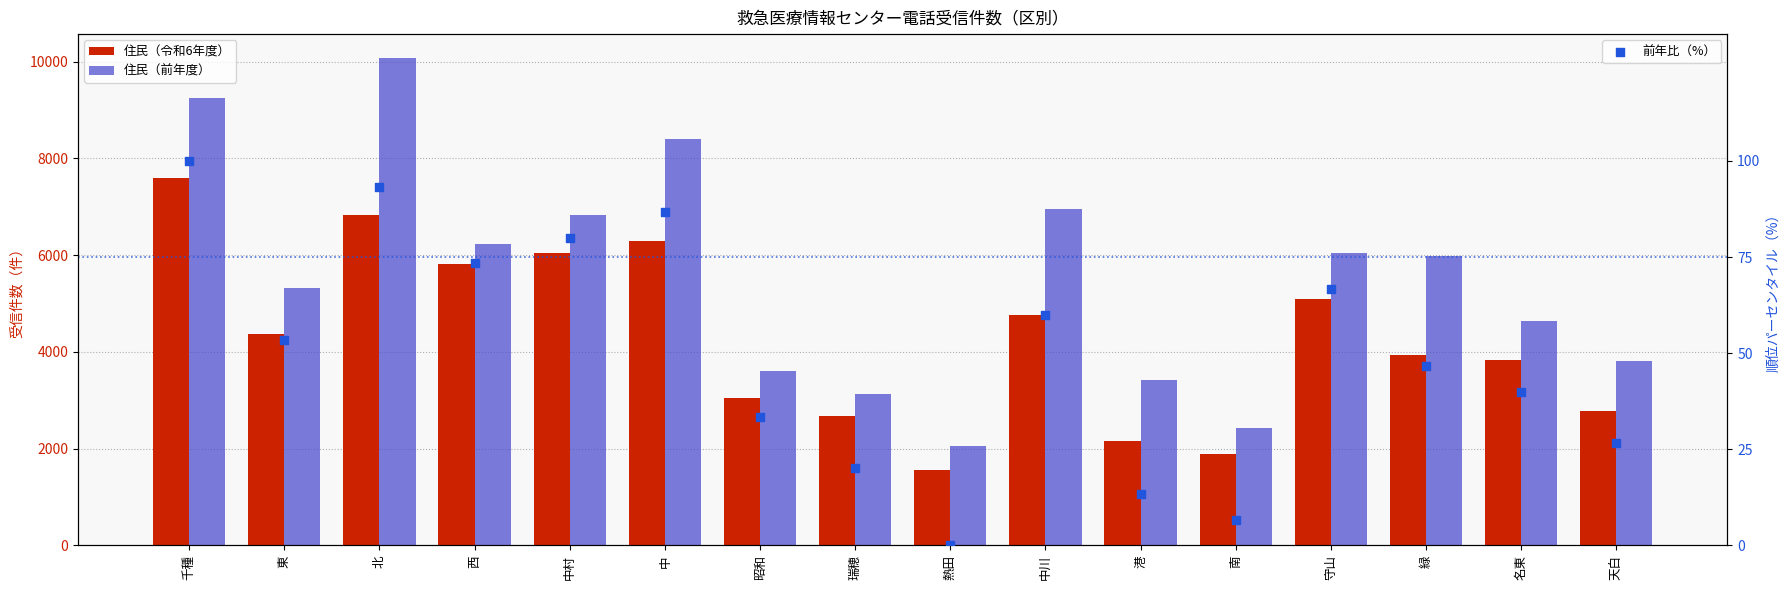

What are all the series names shown in the legend?

住民（令和6年度）, 住民（前年度）, 前年比（%）